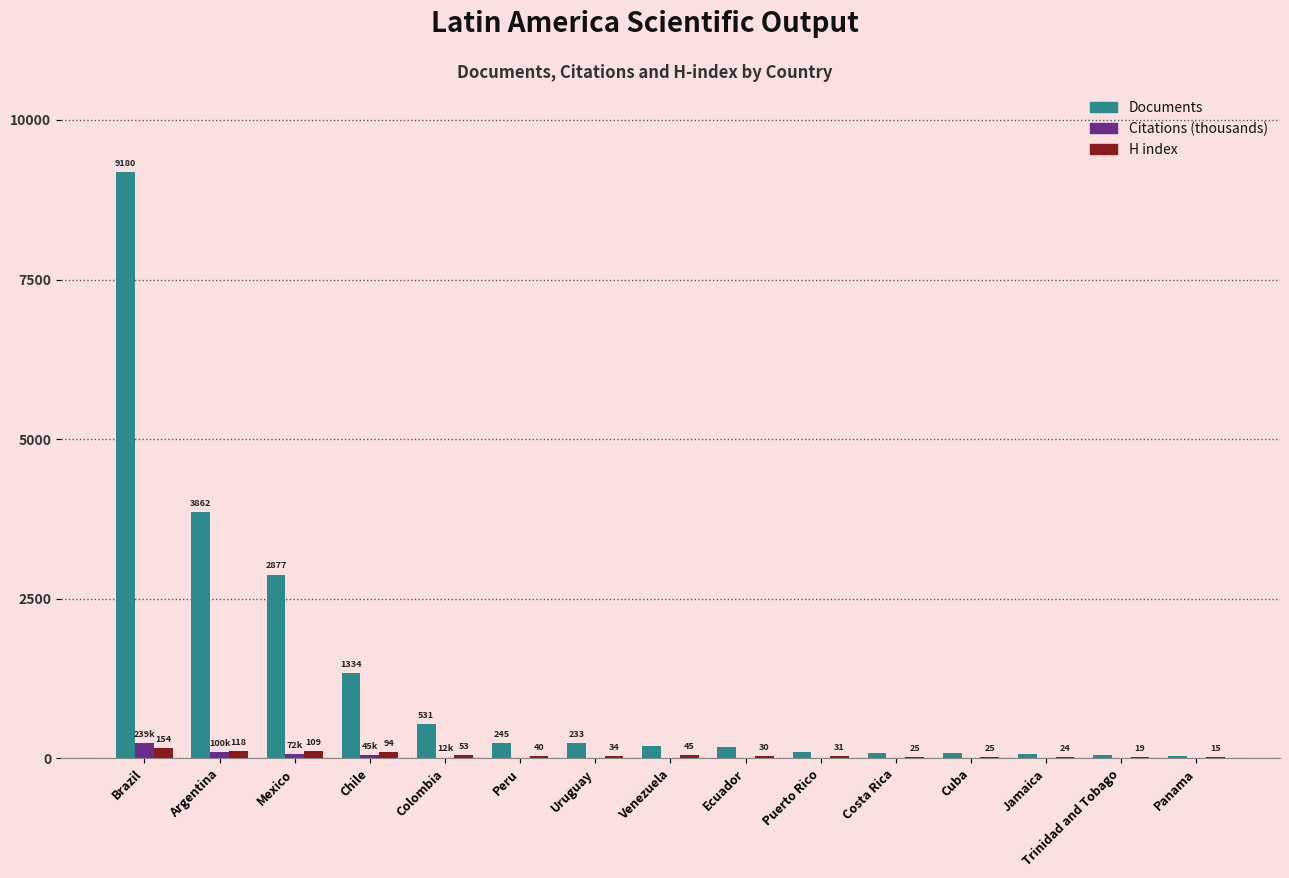

What is the maximum value shown in the chart?

9180.0